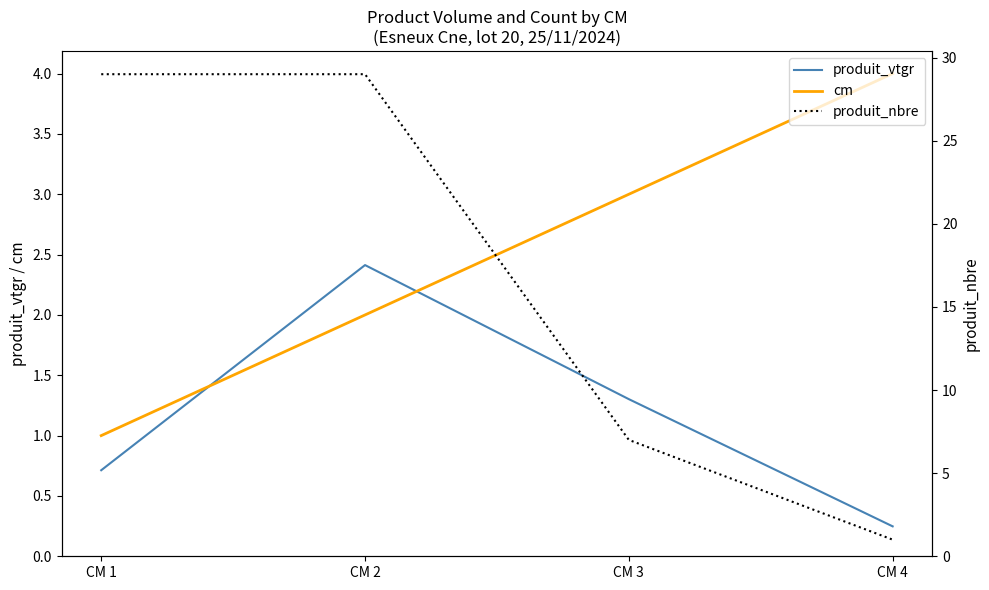

Rank the categories by produit_nbre value from highest to lowest.

CM 1, CM 2, CM 3, CM 4